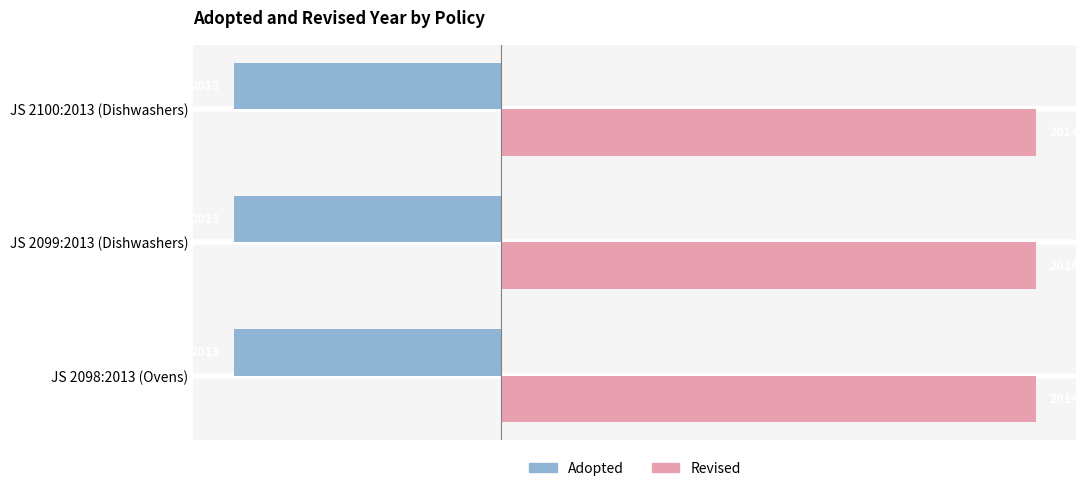

What is the value of the Adopted bar at the 1st from the left?

2013